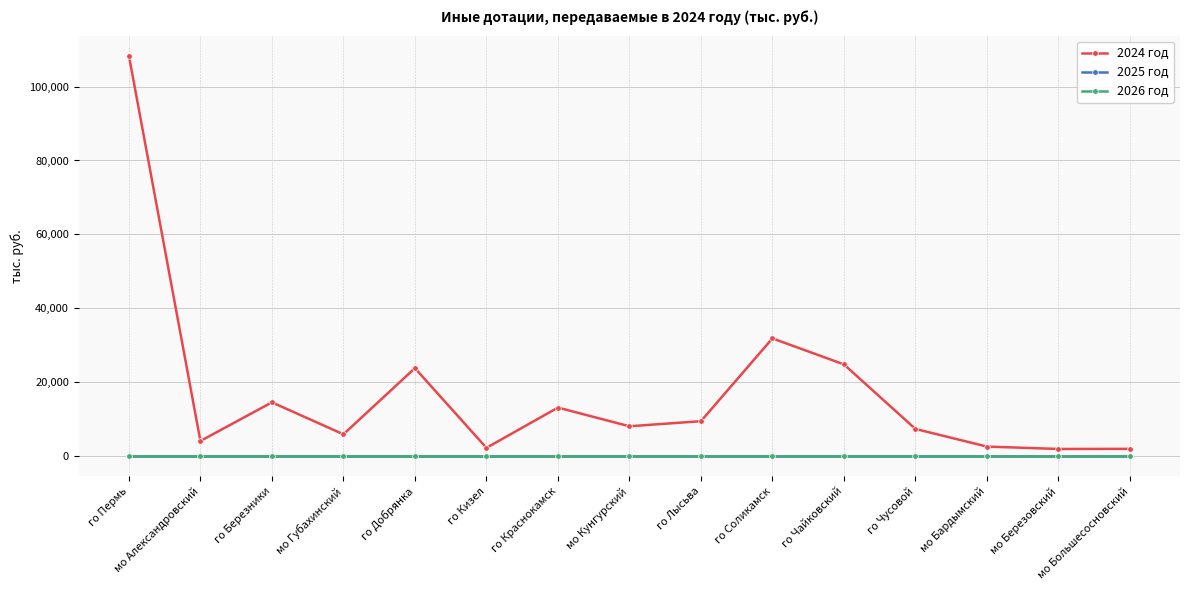

Is this an area chart (filled region under the line)?

No